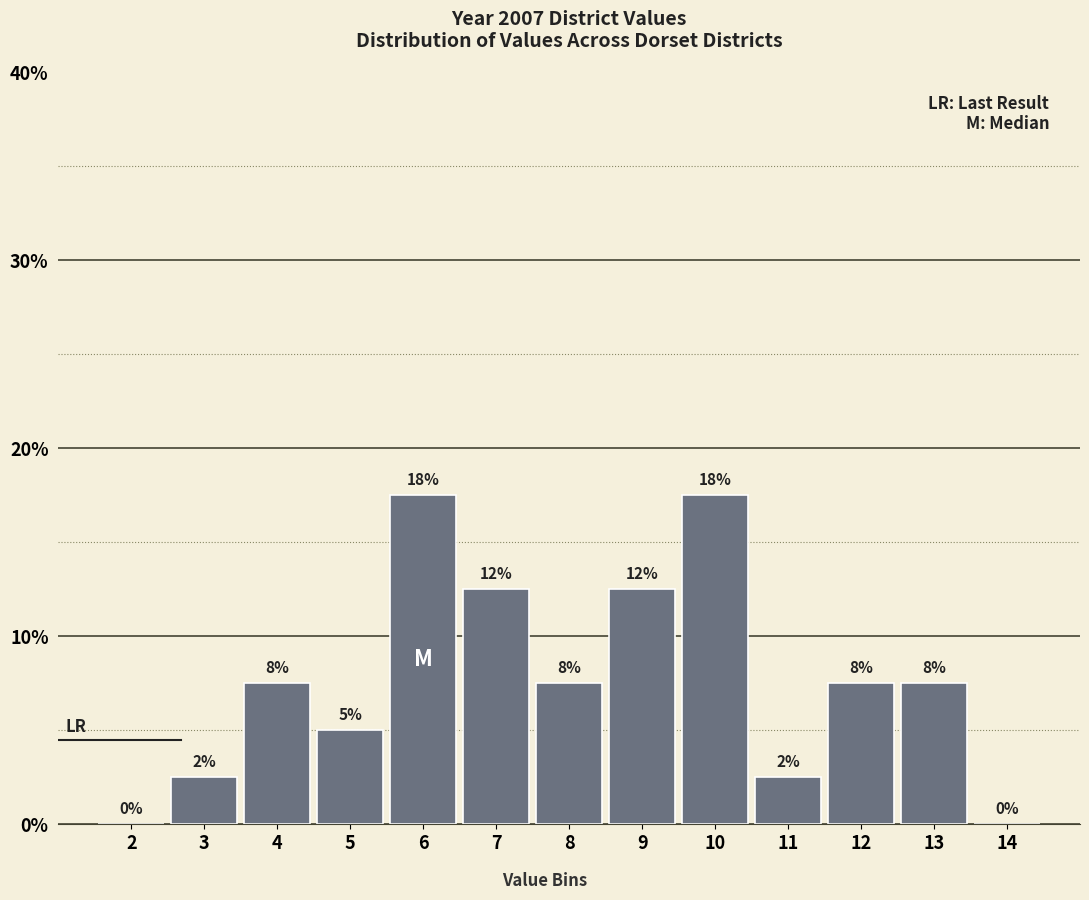

Are the bars horizontal?

No